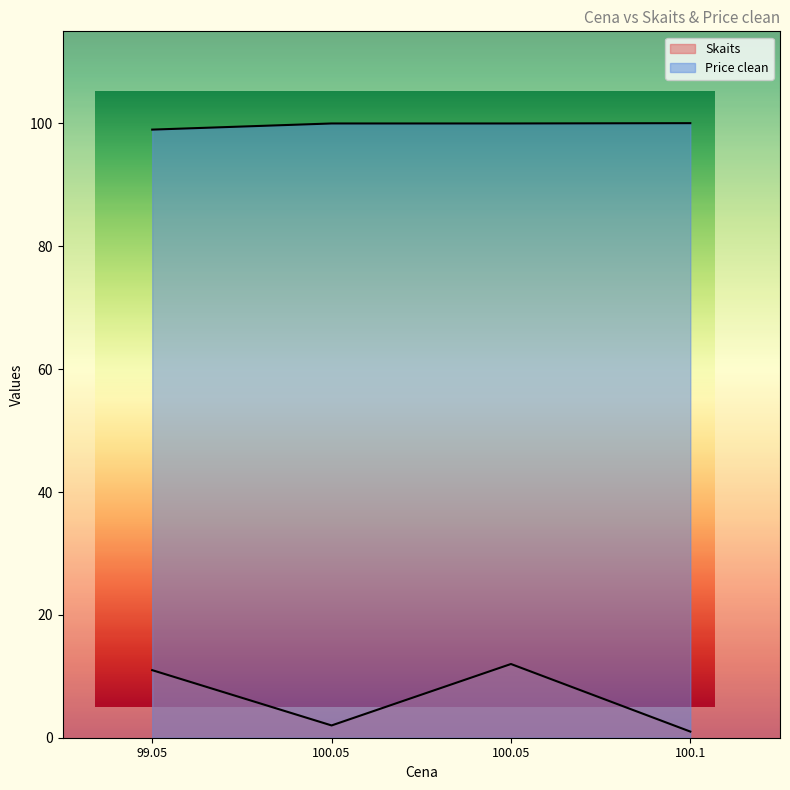

Rank the series by their maximum value, from highest to lowest.

Price clean, Skaits